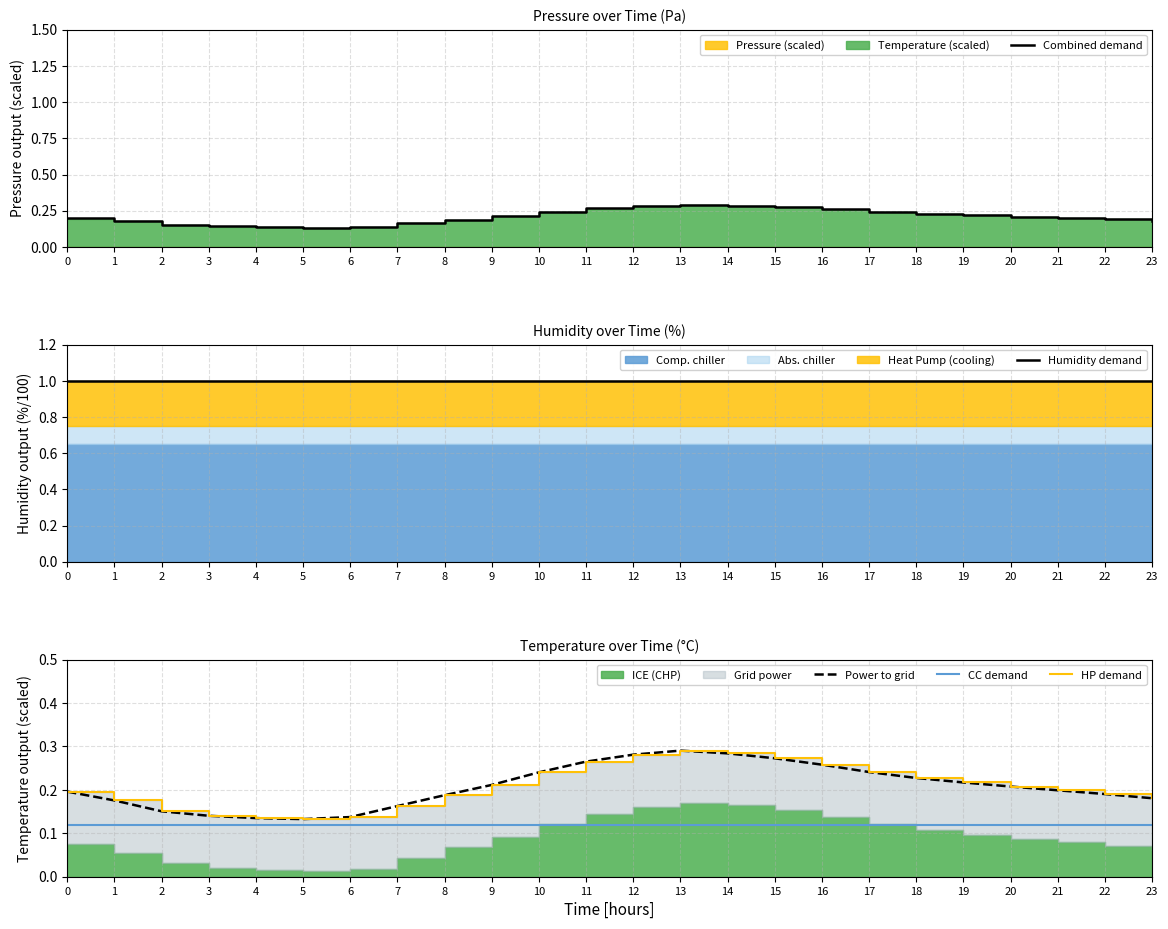

Rank the series at 22 from highest to lowest value.

Humidity demand, Combined demand, Power to grid, HP demand, CC demand